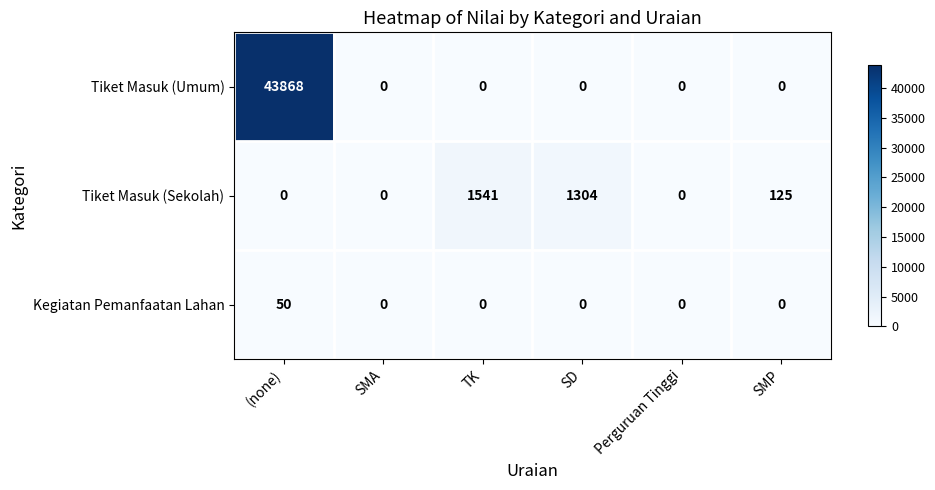

Reading left to right, list all the values displayed in this chart.

Tiket Masuk (Umum): (none)=43868	SMA=0	TK=0	SD=0	Perguruan Tinggi=0	SMP=0
Tiket Masuk (Sekolah): (none)=0	SMA=0	TK=1541	SD=1304	Perguruan Tinggi=0	SMP=125
Kegiatan Pemanfaatan Lahan: (none)=50	SMA=0	TK=0	SD=0	Perguruan Tinggi=0	SMP=0